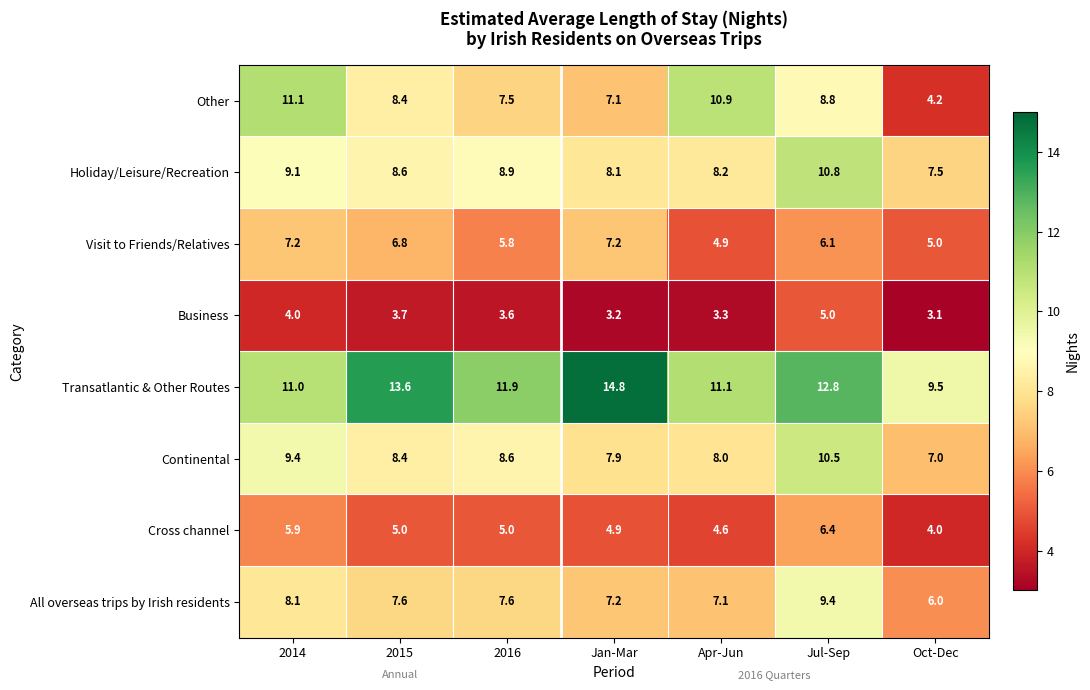

At 2016, list the series in order from smallest to largest.

Business, Cross channel, Visit to Friends/Relatives, Other, All overseas trips by Irish residents, Continental, Holiday/Leisure/Recreation, Transatlantic & Other Routes